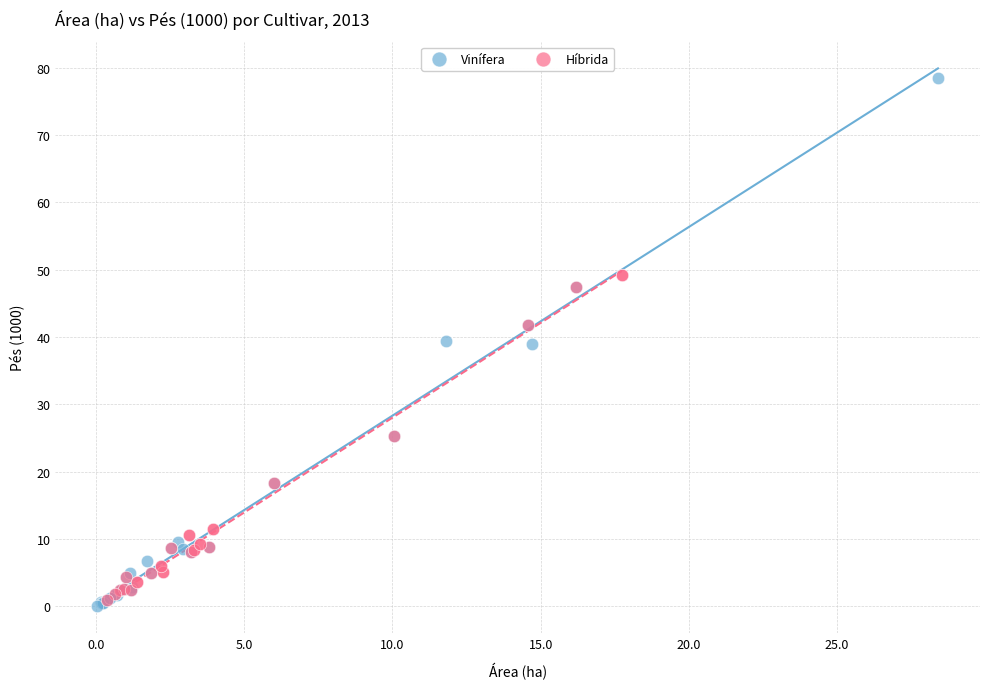

Which series reaches the maximum Y coordinate?

Vinífera